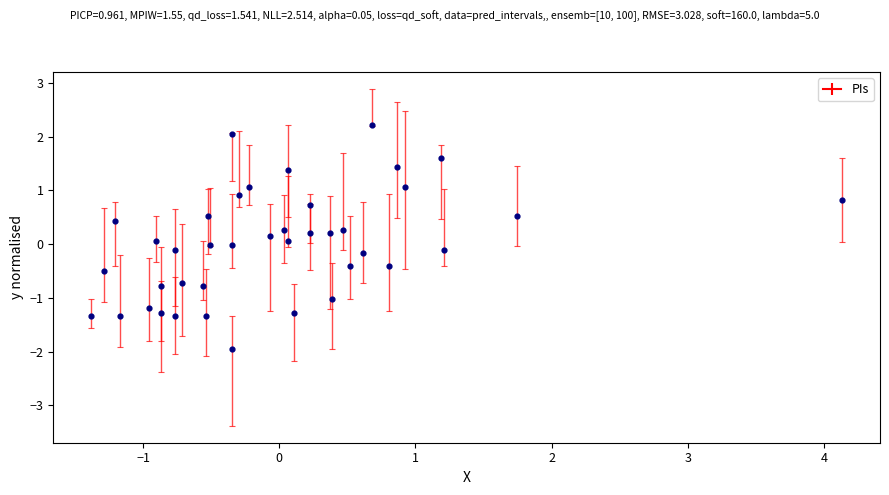

What is the range of Y values (max minus min)?

4.2